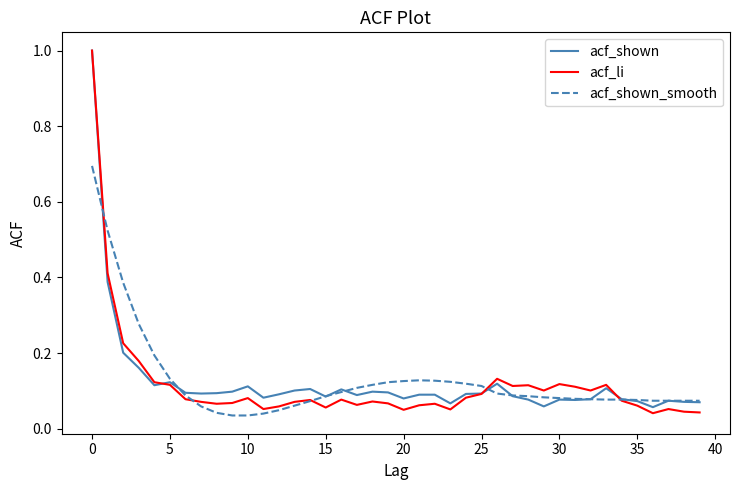

Which series has the widest spread of values?

acf_li